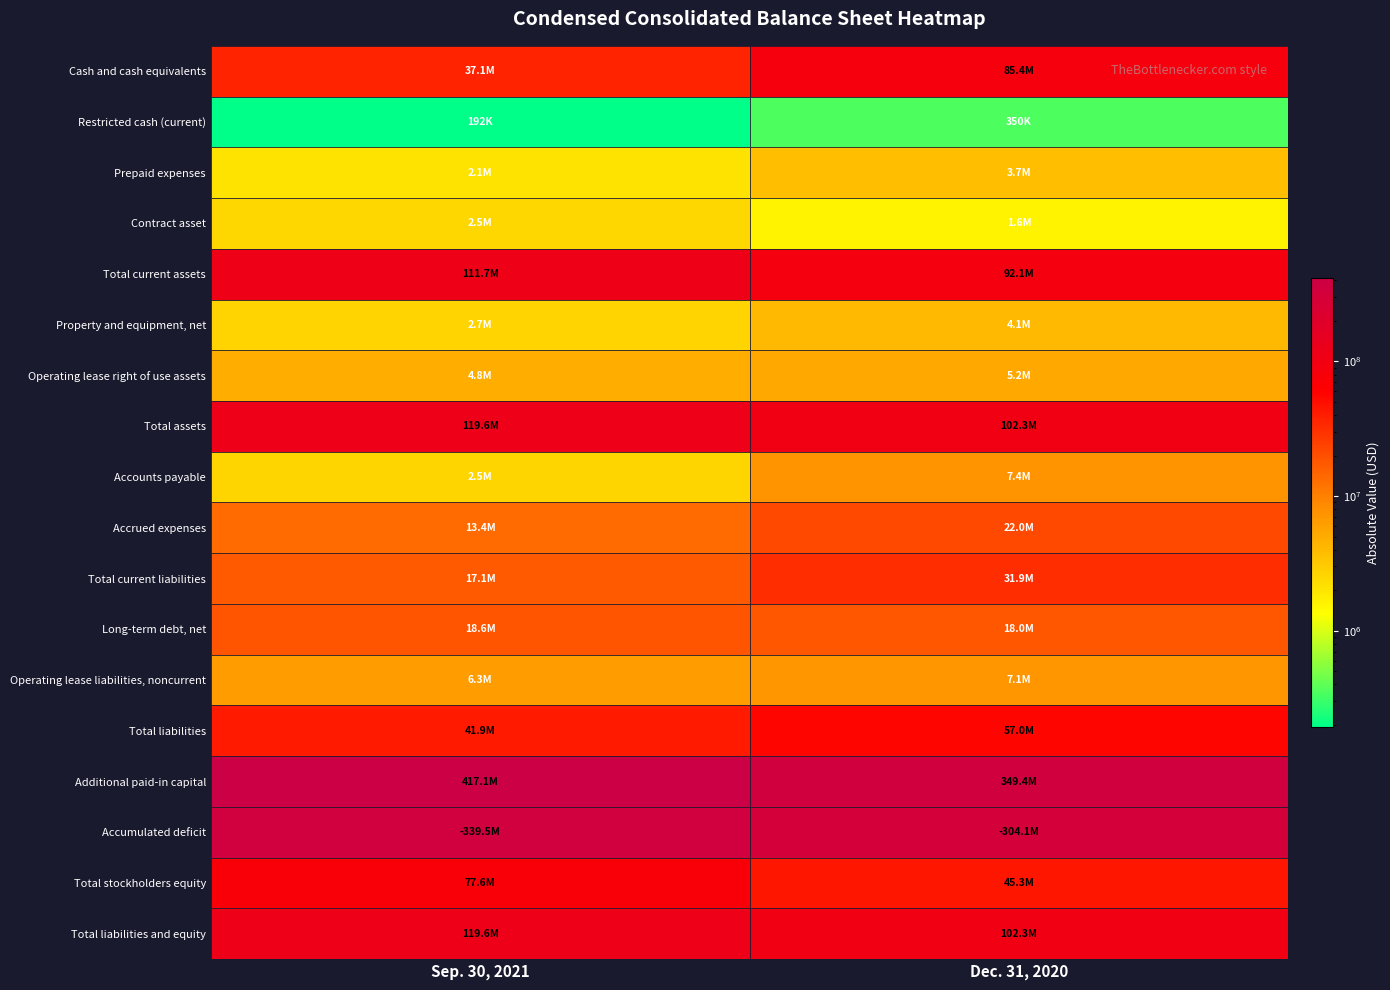

Read the Additional paid-in capital value at Restricted cash (current), to the nearest 10.

349358380